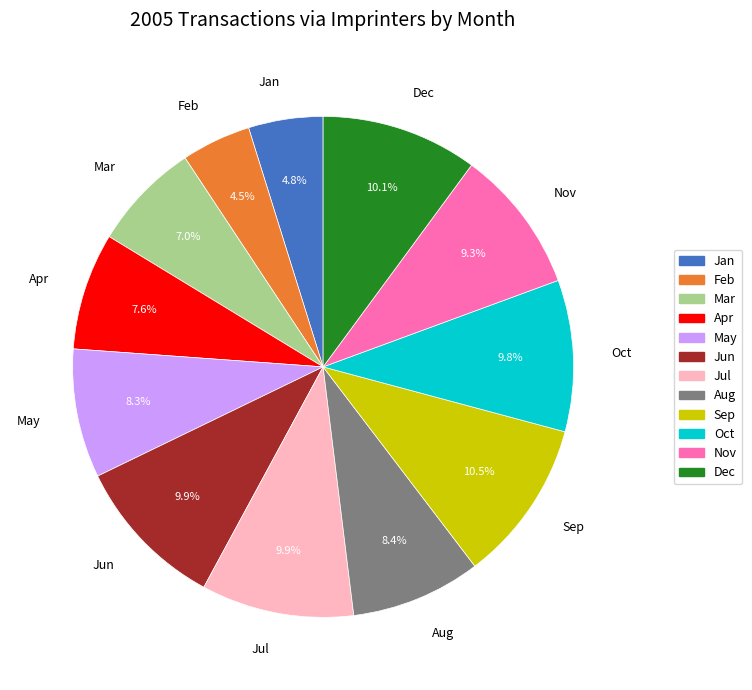

What is the total percentage of Mar and Sep?

17.5%